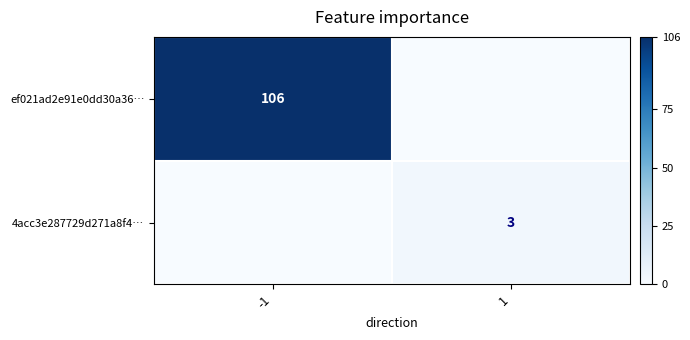

The value of 4acc3e287729d271a8f4… at 1 is 1. True or false?

False